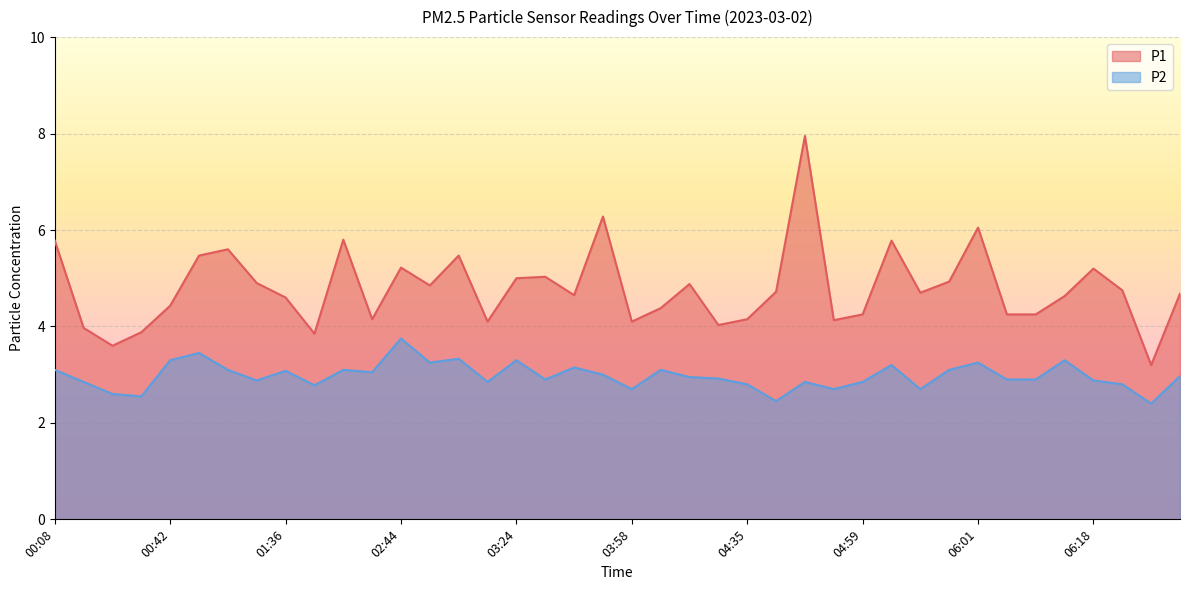

What is the spread (max minus min) of values at 06:01?

2.8